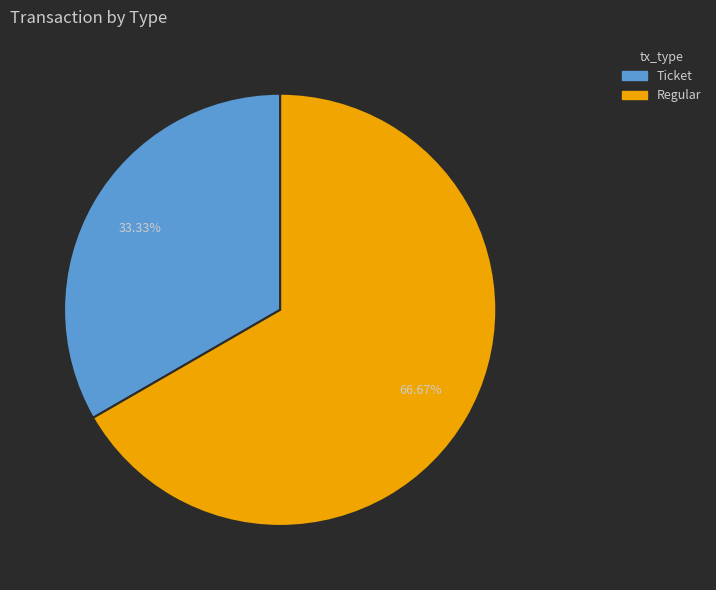

Which slice represents more than half of the pie?

Regular